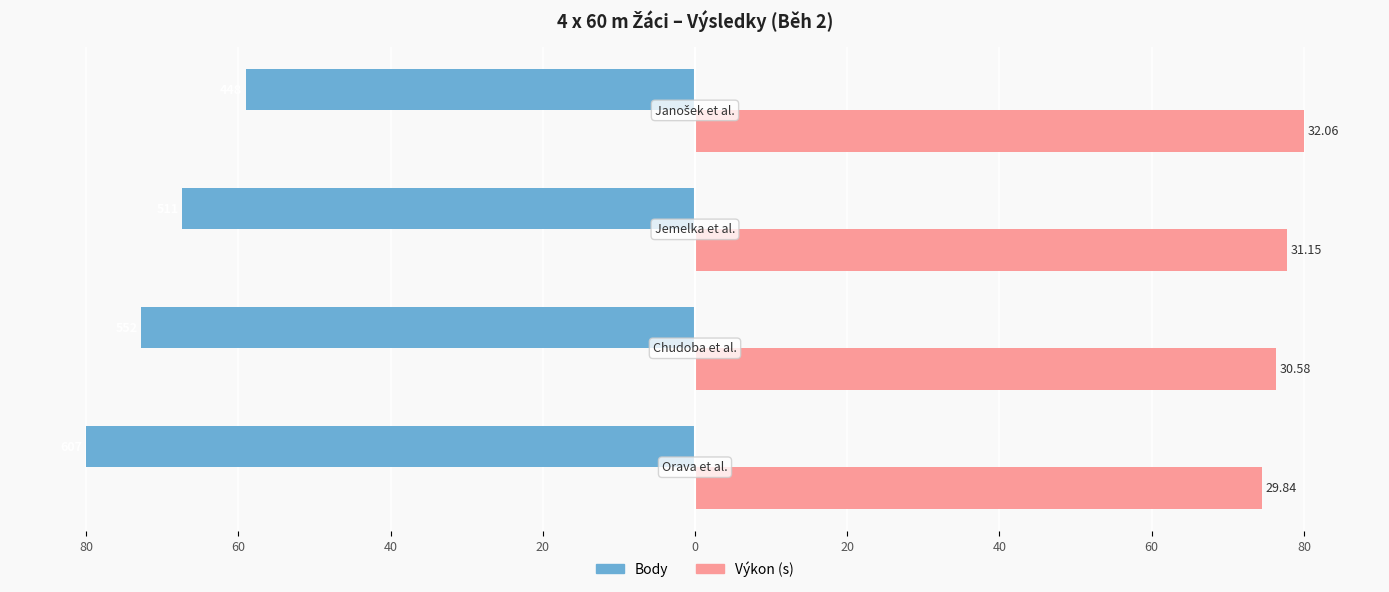

Reading left to right, list all the values displayed in this chart.

Body: -80.0	-72.8	-67.3	-59.0
Výkon (s): 74.5	76.3	77.7	80.0